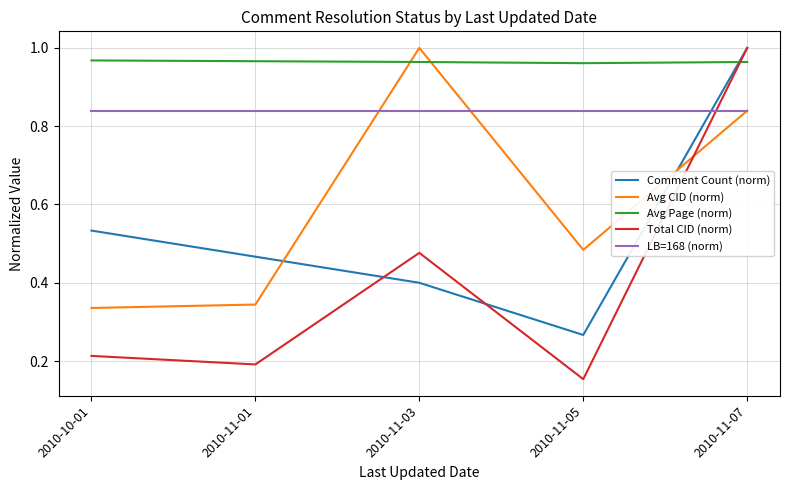

How many times do Total CID (norm) and Avg CID (norm) cross each other?

1